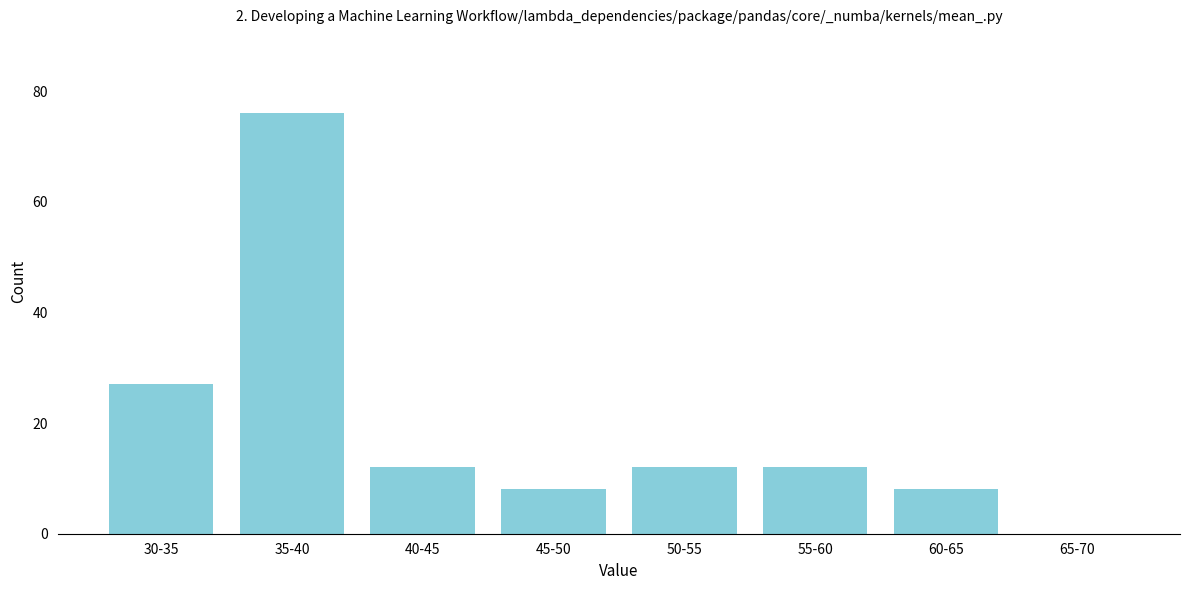

Reading left to right, what are all the values shown in this chart?

30-35=27	35-40=76	40-45=12	45-50=8	50-55=12	55-60=12	60-65=8	65-70=0